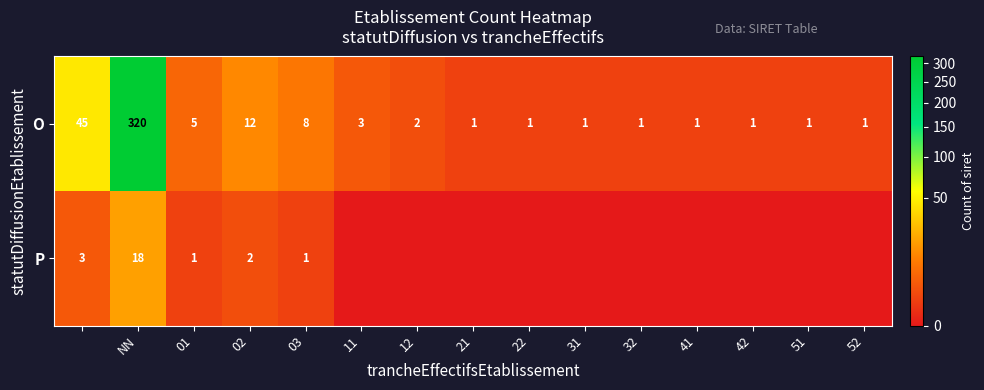

Which category has the highest value in the O series?

NN